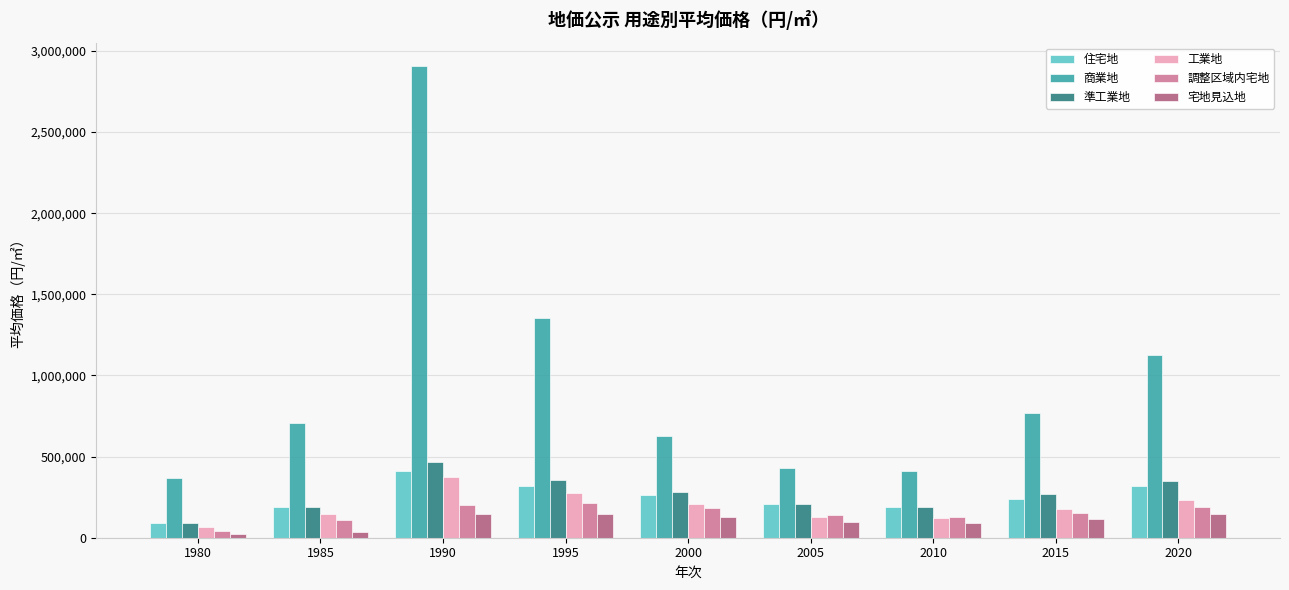

At which label does 工業地 reach its peak?

1990